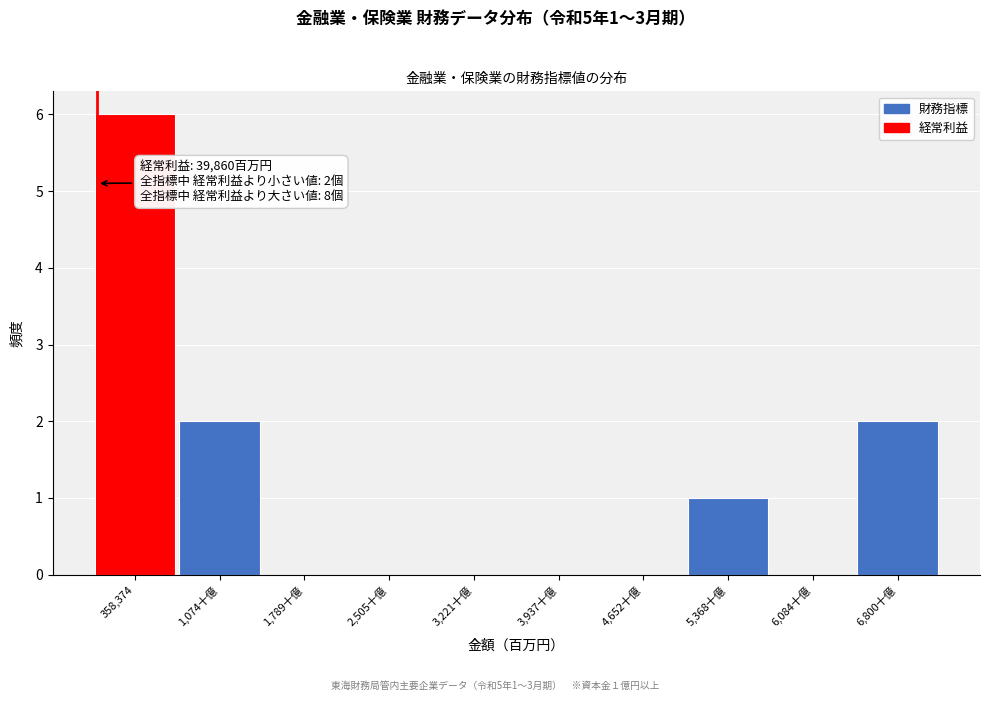

Reading left to right, transcribe all the data shown in this chart.

358,374=6	1,074十億=2	1,789十億=0	2,505十億=0	3,221十億=0	3,937十億=0	4,652十億=0	5,368十億=1	6,084十億=0	6,800十億=2